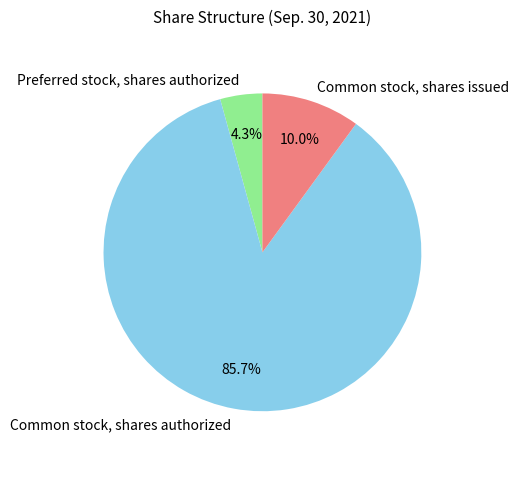

How many segments does this pie chart have?

3